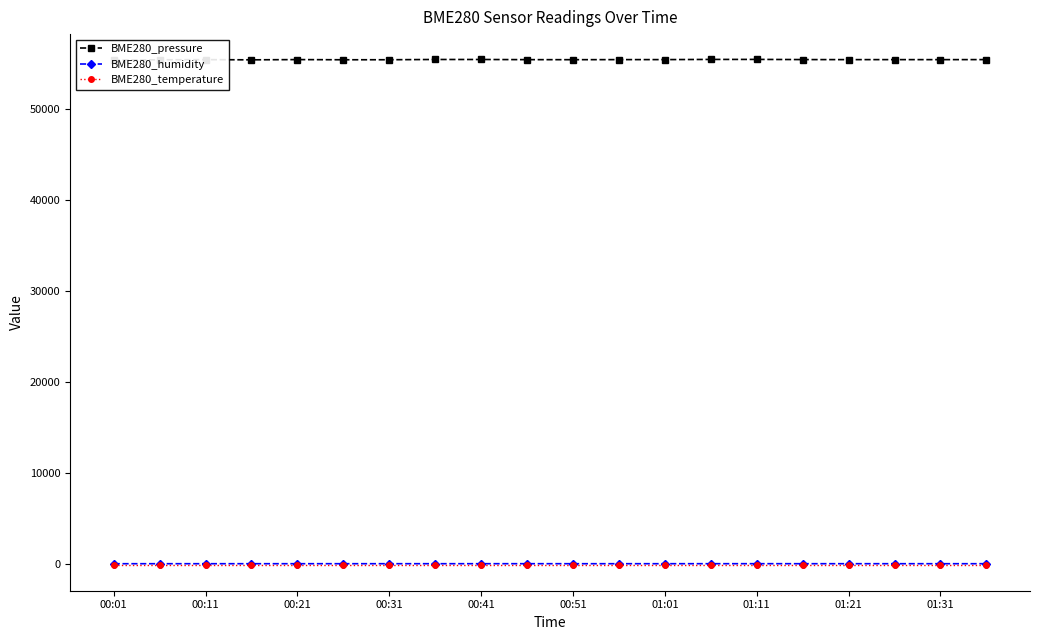

What position from the left is 00:51?

11